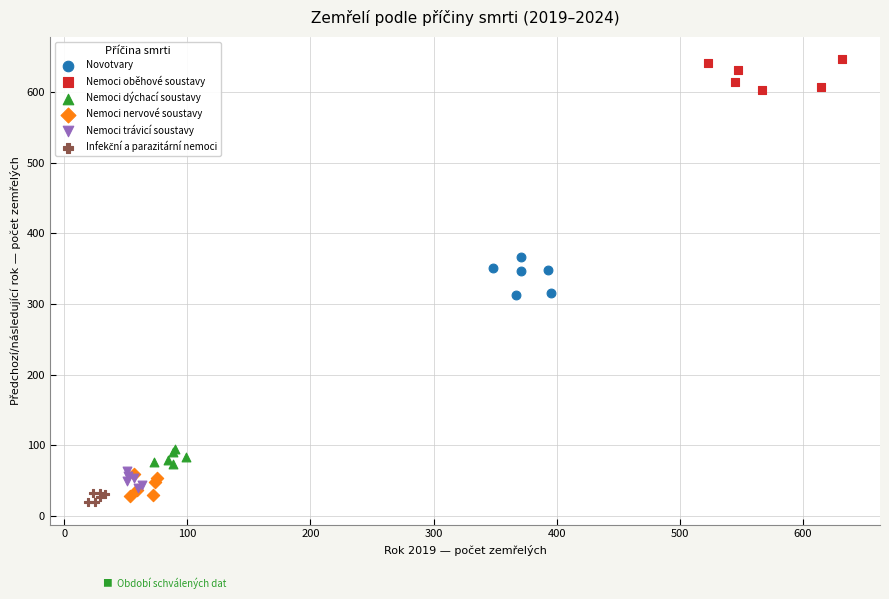

Which series contains the highest Y value?

Nemoci oběhové soustavy